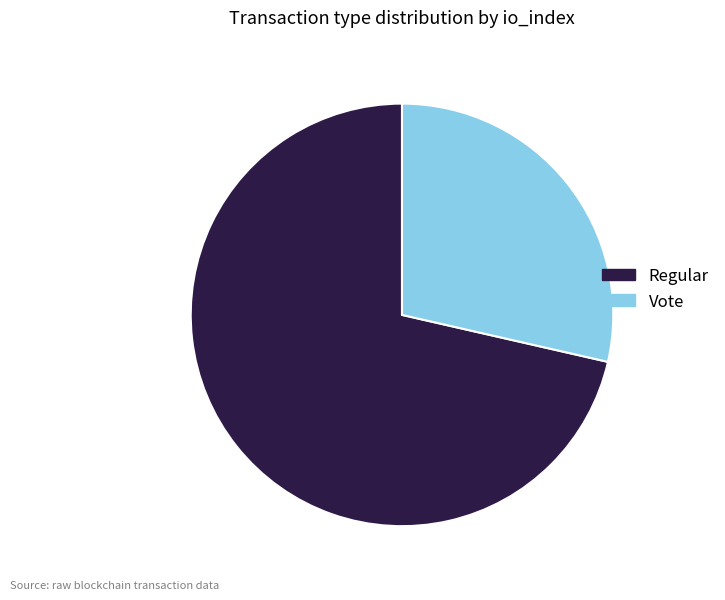

How many segments does this pie chart have?

2